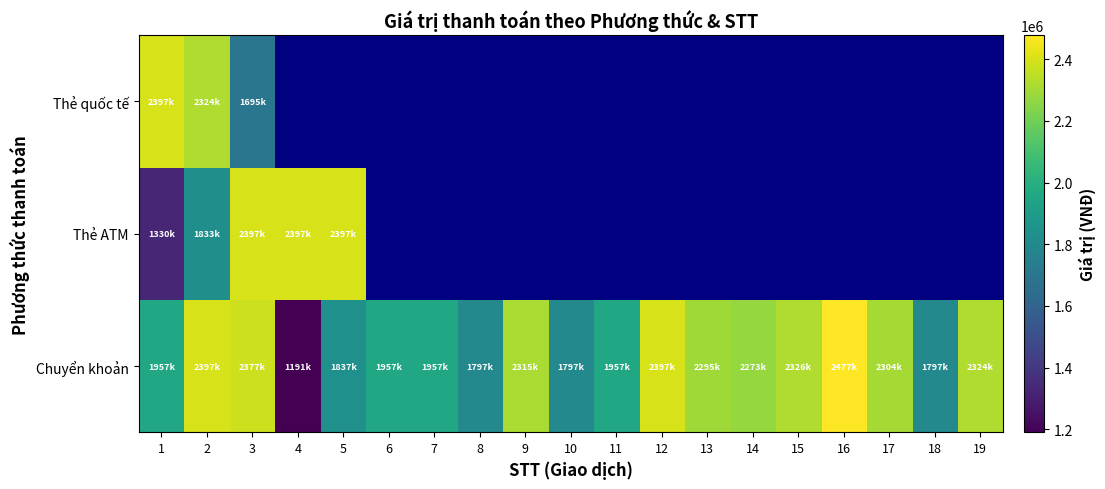

At which category does the chart reach its peak across all series?

16